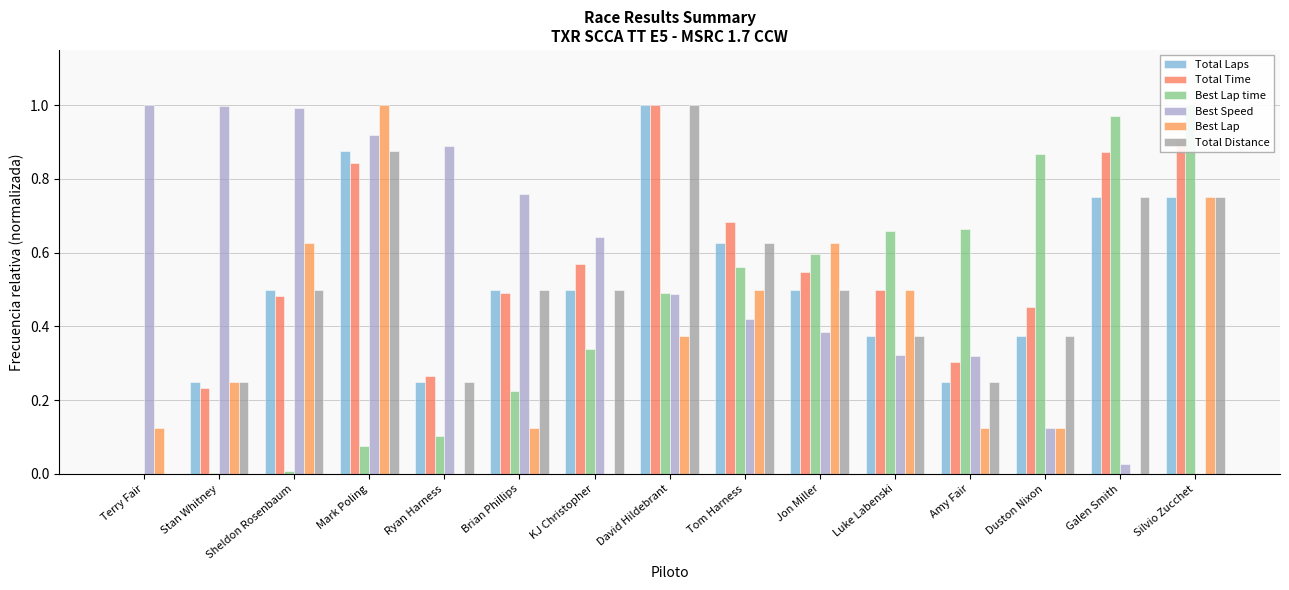

The Total Time series shows 0.5 at Sheldon Rosenbaum. True or false?

True